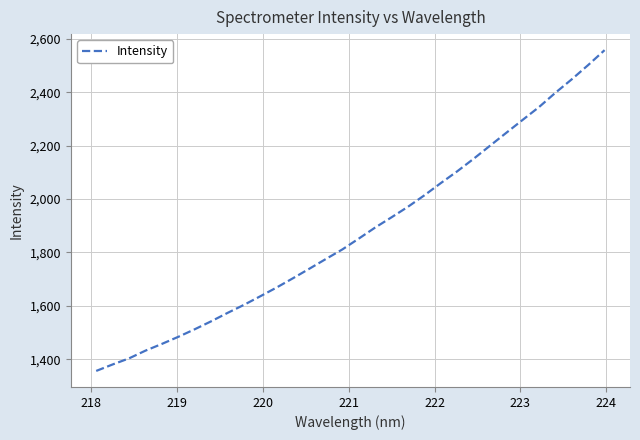

What is the minimum value shown in the chart?

1356.1